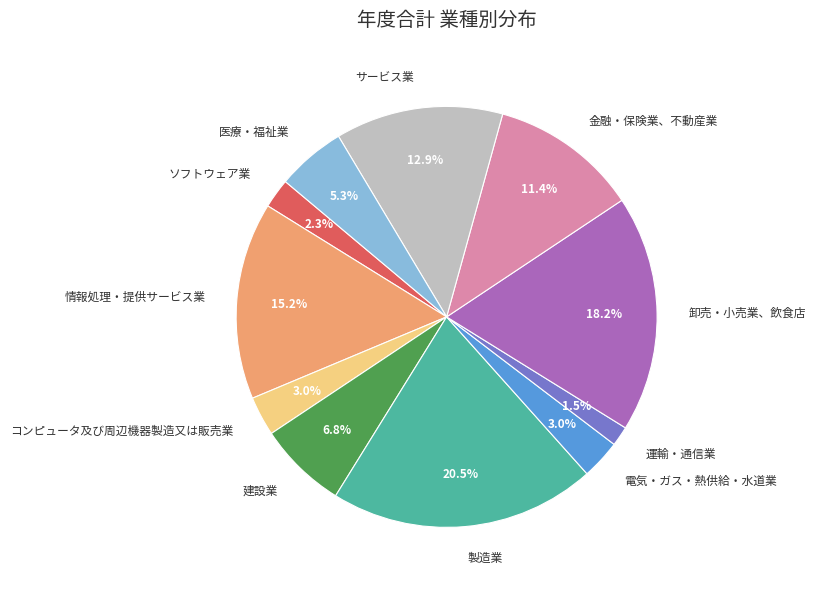

Is it true that コンピュータ及び周辺機器製造又は販売業 is 13% of the pie?

False